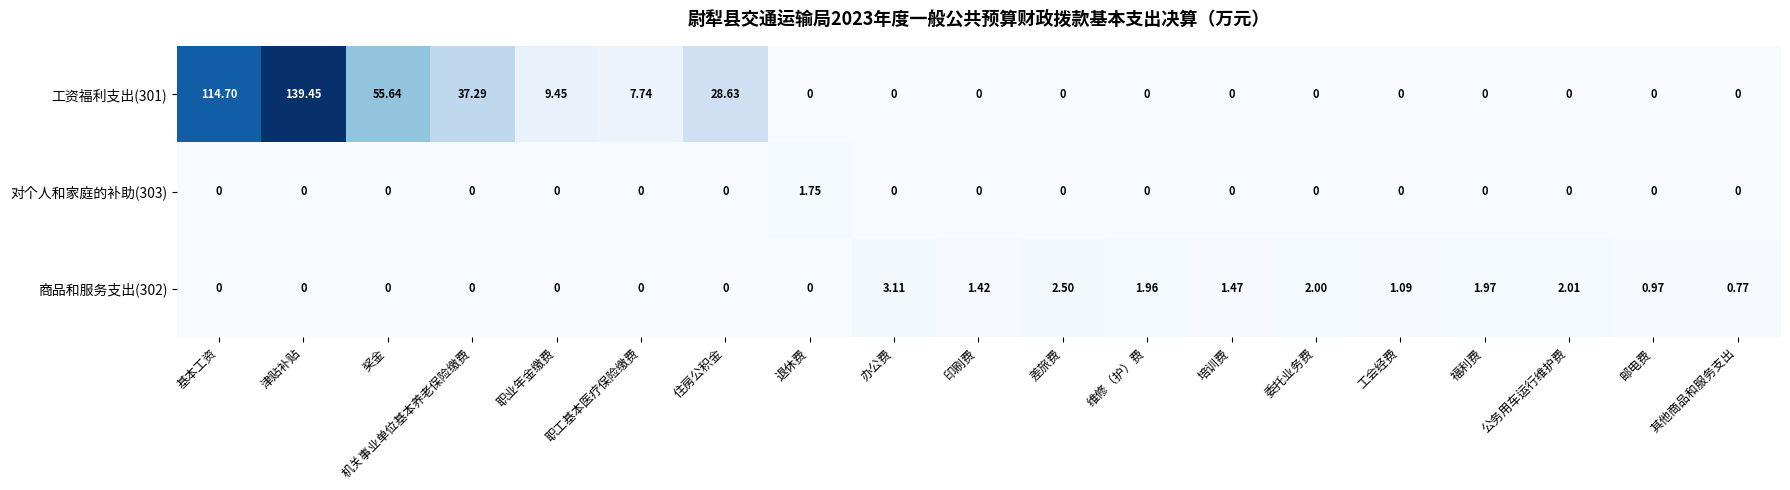

How many values in 工资福利支出(301) are above zero?

7